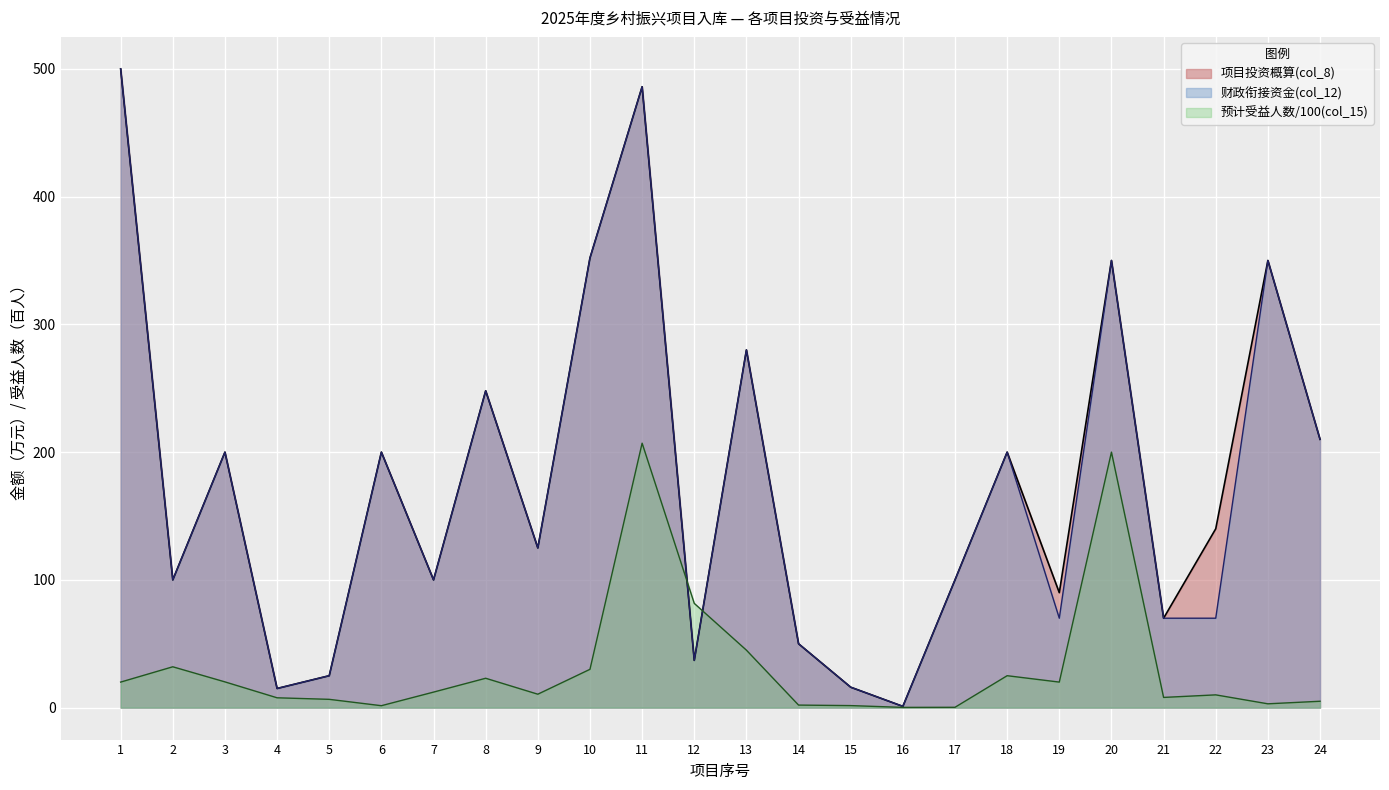

True or false: 财政衔接资金(col_12) and 项目投资概算(col_8) cross at least once.

False